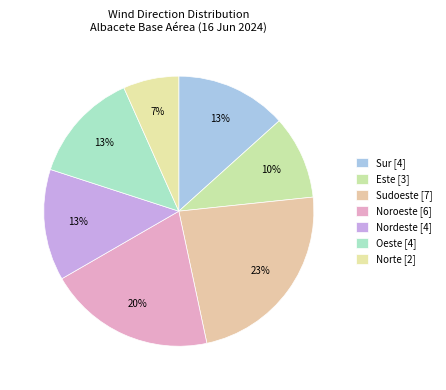

Does Noroeste represent more than half of the total?

No